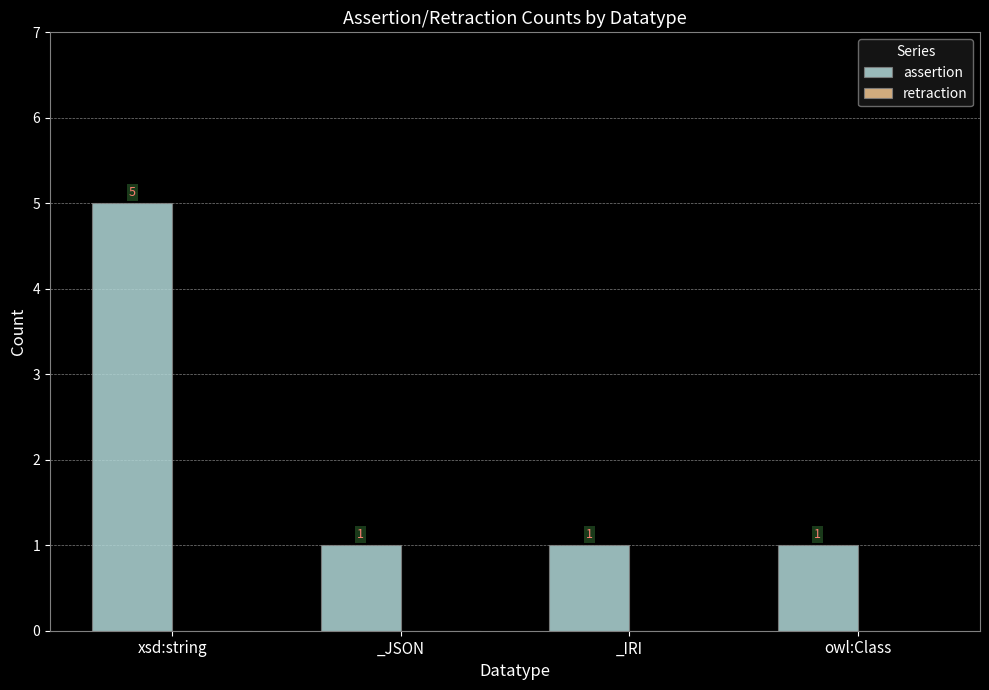

Reading left to right, transcribe all the data shown in this chart.

5	1	1	1